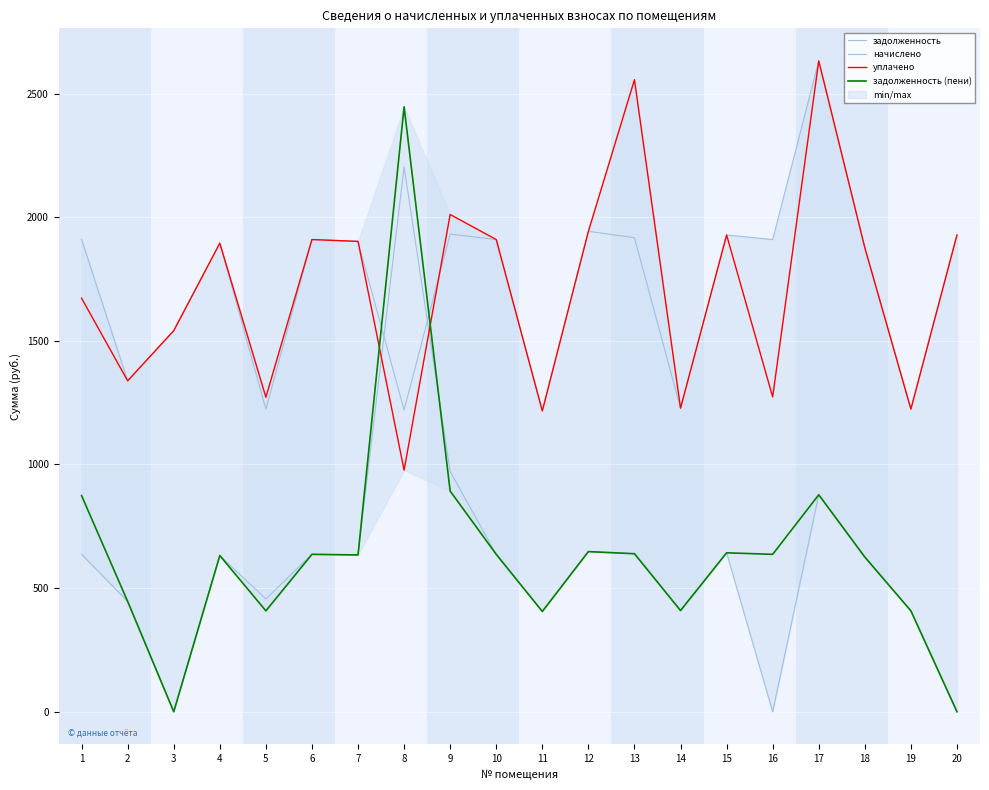

Rank the series by their maximum value, from highest to lowest.

начислено, уплачено, задолженность (пени), задолженность